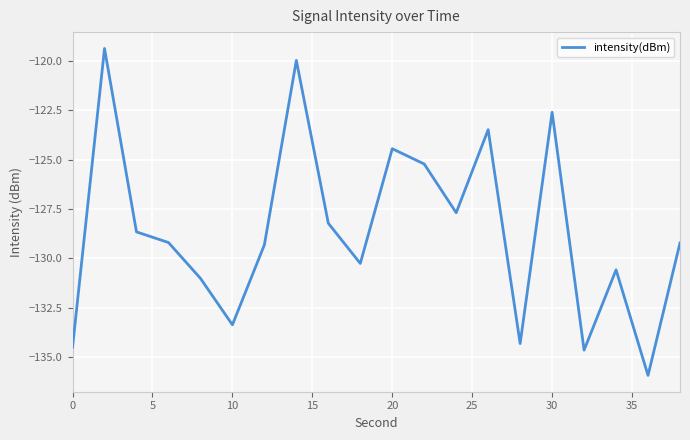

What is the difference between the maximum and minimum values?

16.5